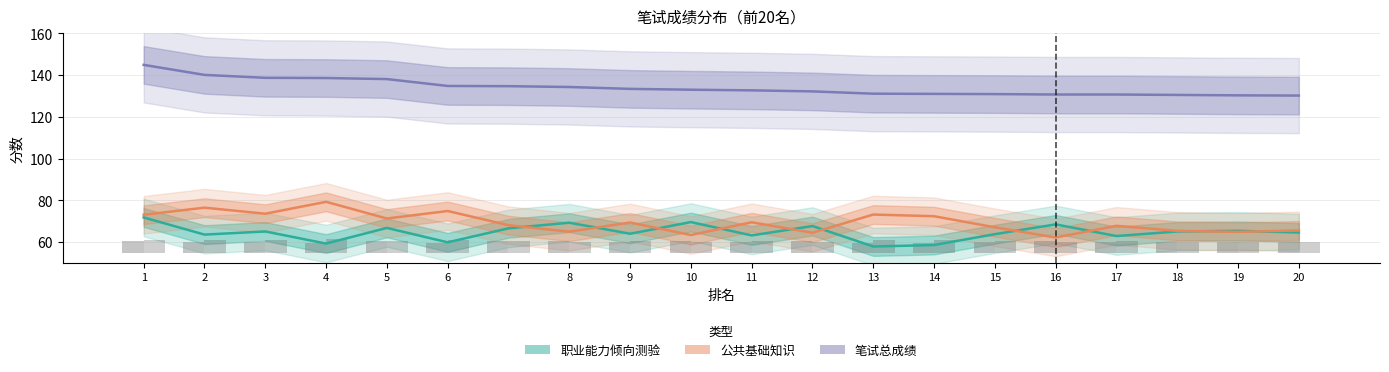

True or false: 职业能力倾向测验 has a value of 59.9 at 6.

True